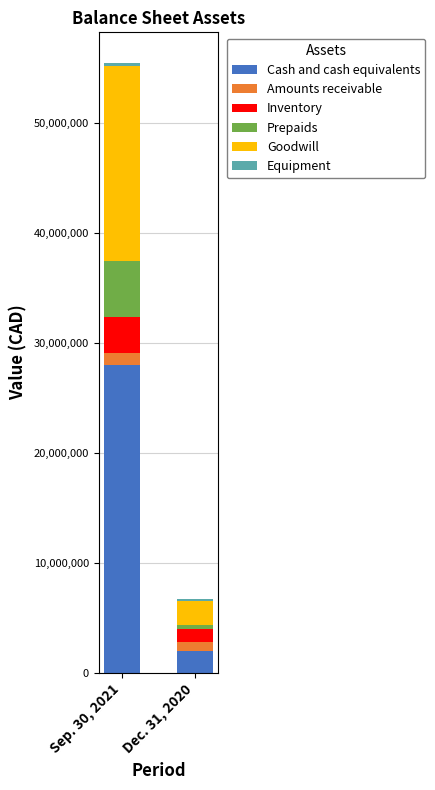

What is the maximum value for Cash and cash equivalents?

27965517